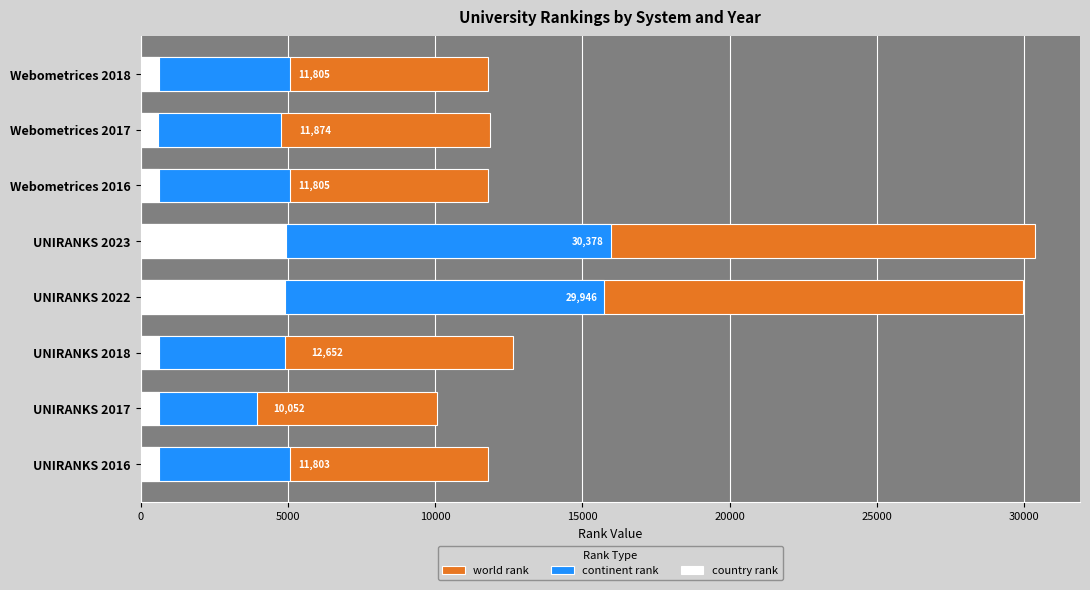

What is the total value across all series at UNIRANKS 2023?

51269